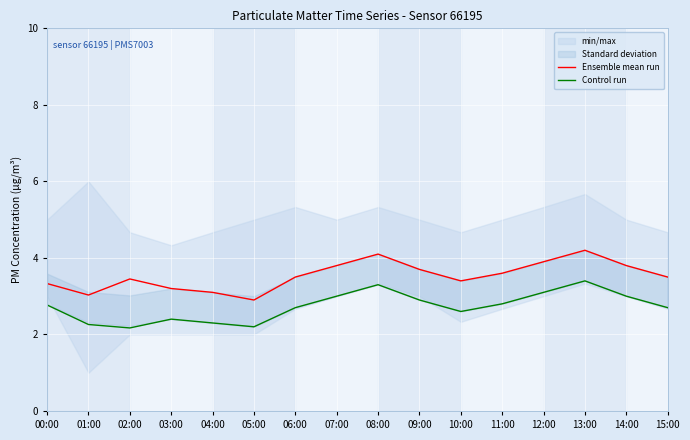

Which category has the lowest value in the Ensemble mean run series?

05:00